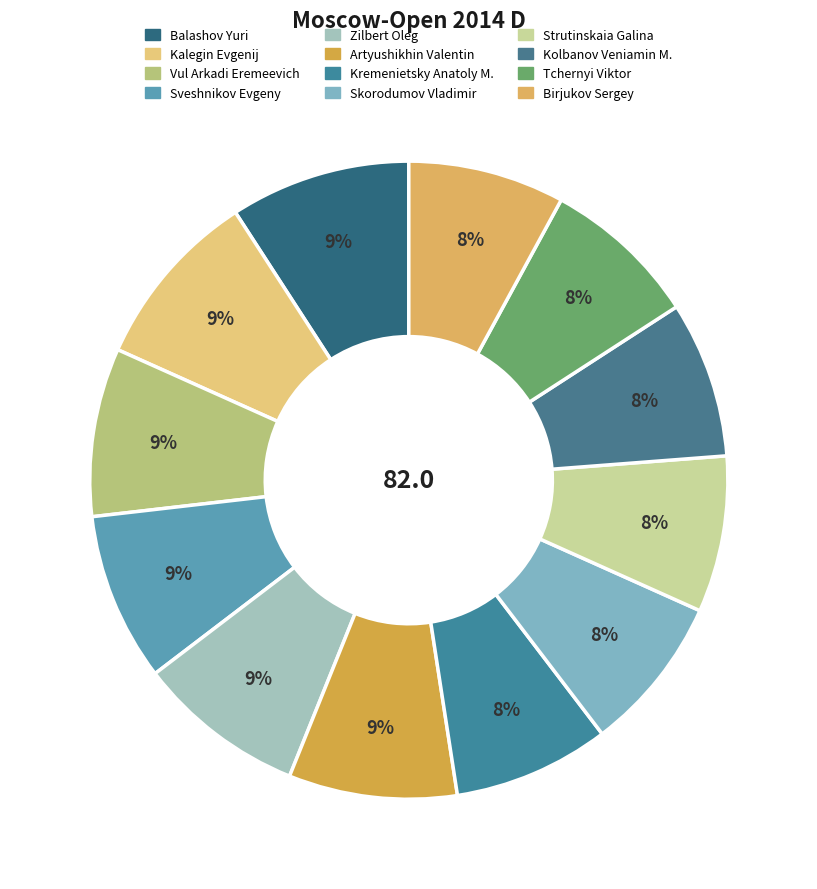

Is it true that Kalegin Evgenij is 9% of the pie?

True